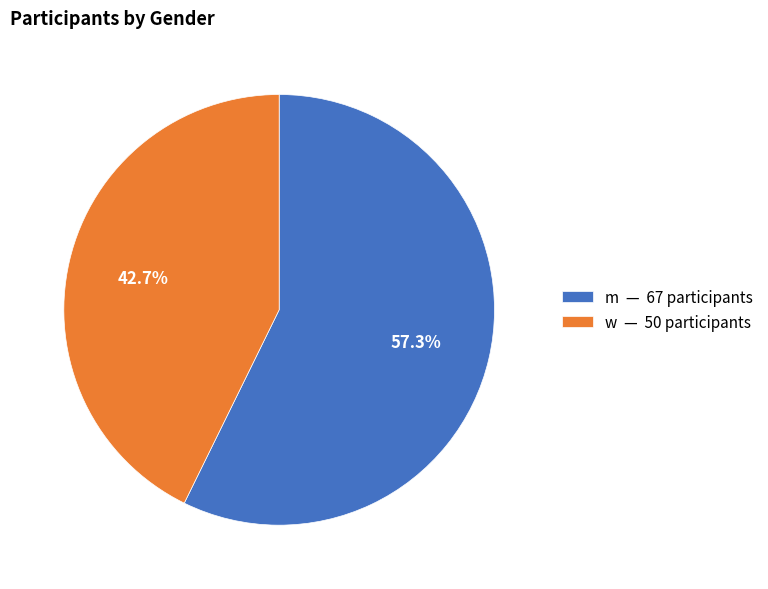

Which has a higher value, w or m?

m